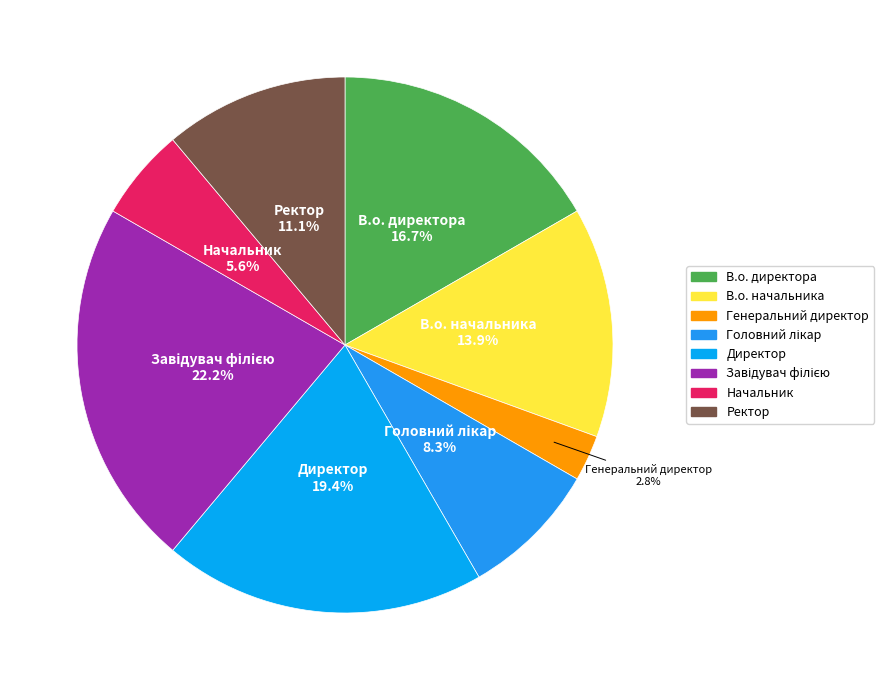

What percentage is the Ректор slice, to the nearest percent?

11%